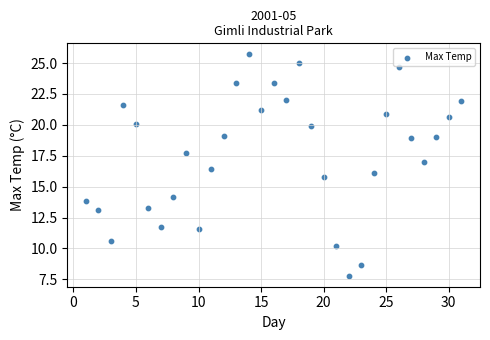

What is the range of Y values (max minus min)?

17.9